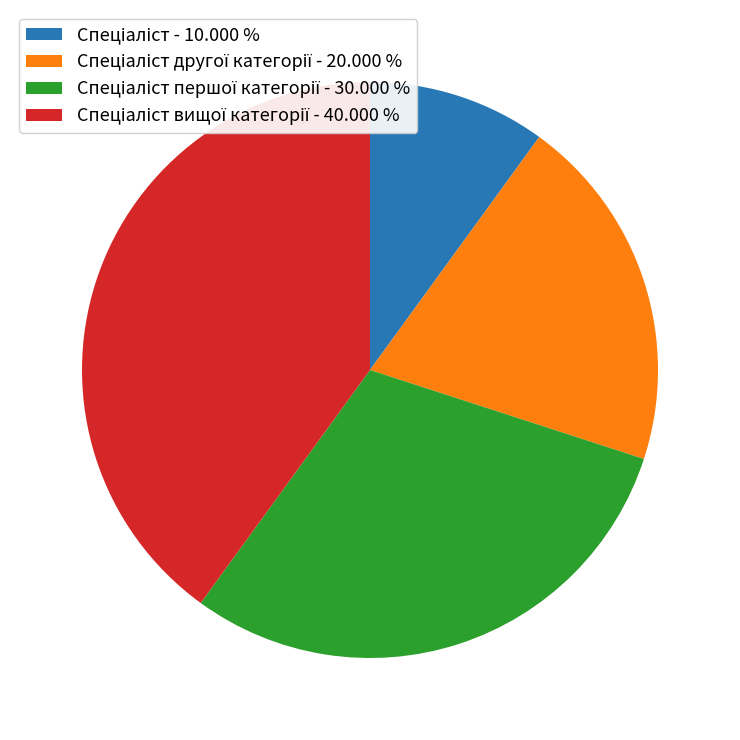

Does any single category account for the majority?

No